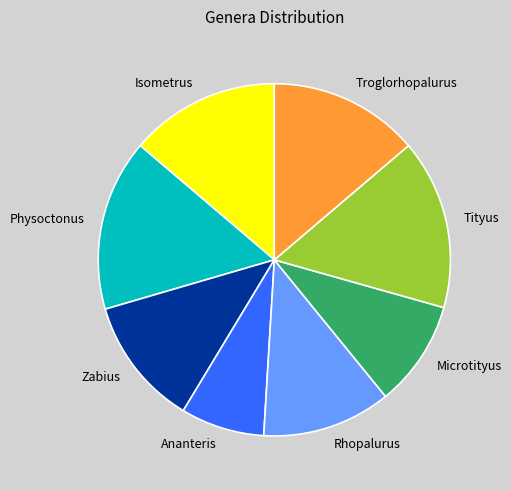

Between Isometrus and Tityus, which is larger?

Tityus